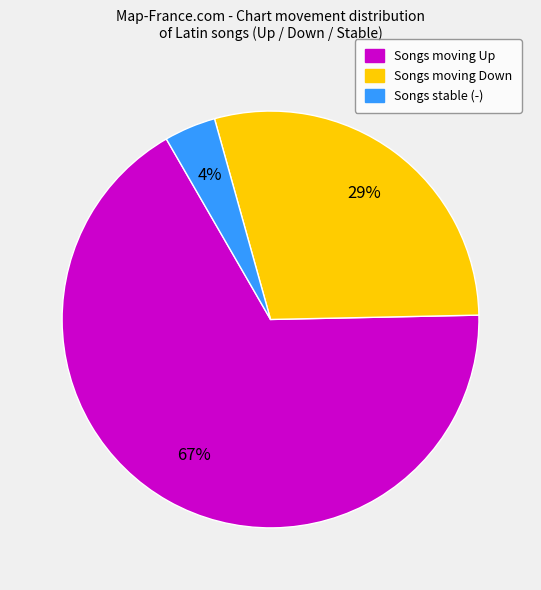

Is there a majority slice in this chart?

Yes